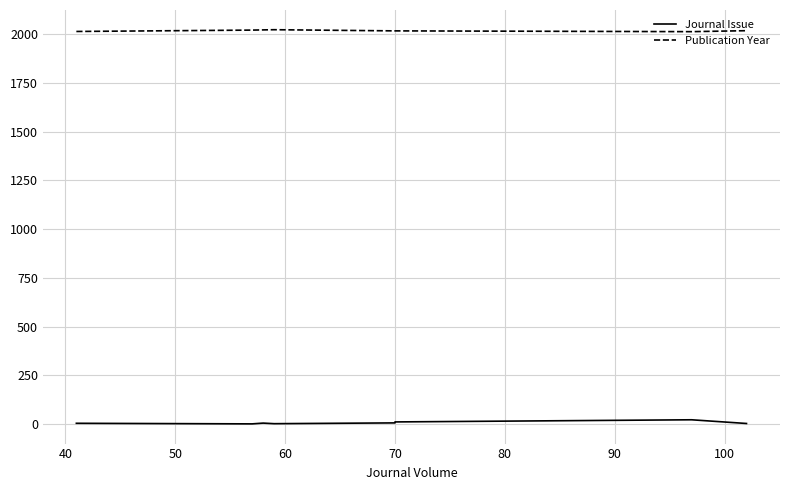

Reading left to right, extract all data points from this chart.

Journal Issue: 4	1	5	2	6	11	22	3
Publication Year: 2014	2021	2022	2023	2017	2017	2013	2018